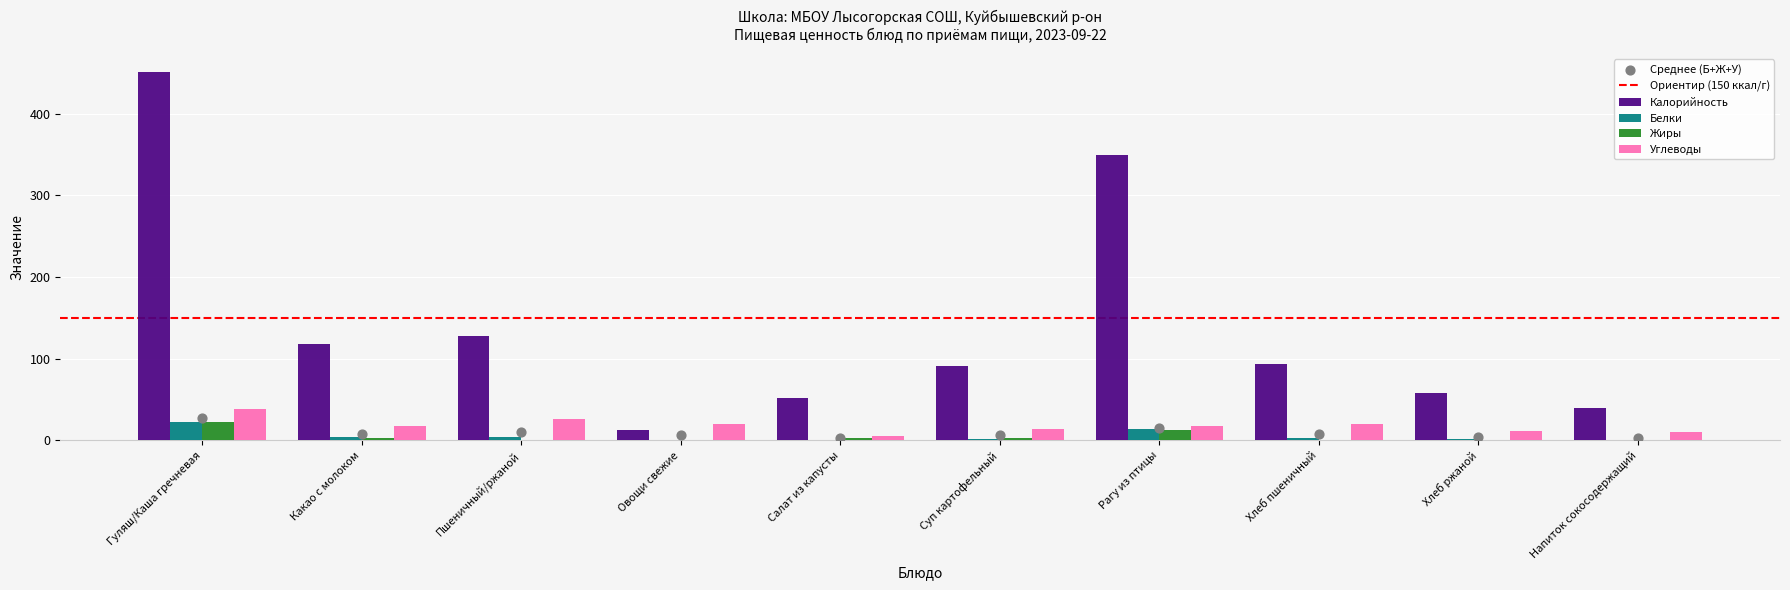

Is the value of Углеводы at Напиток сокосодержащий greater than the value of Жиры at Напиток сокосодержащий?

Yes